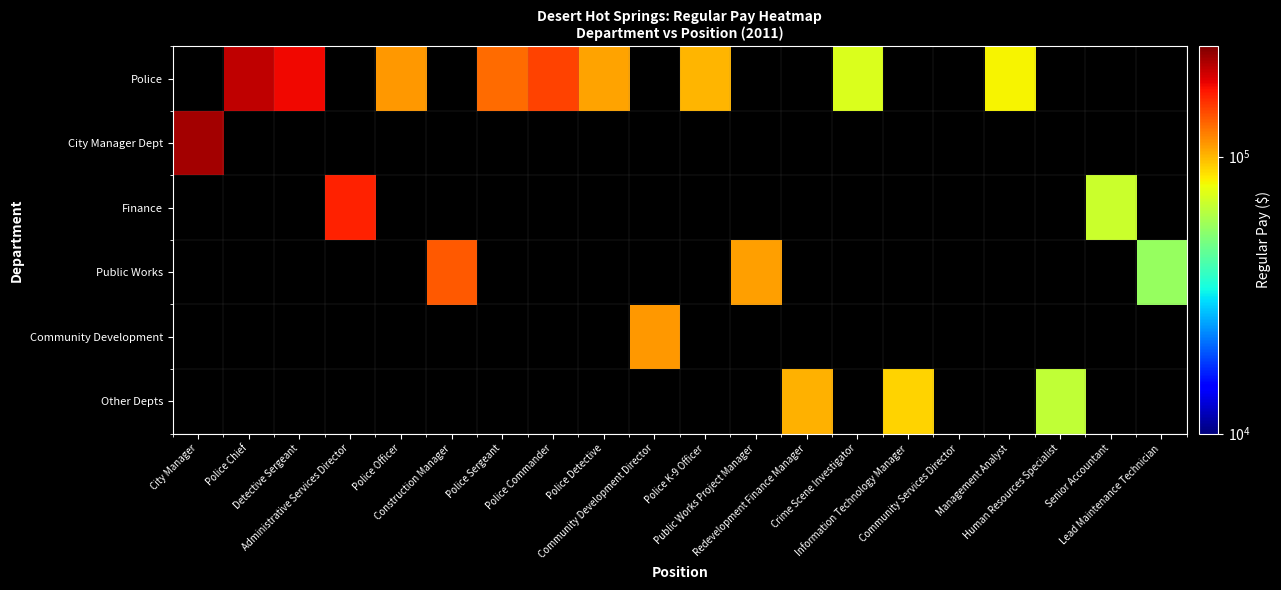

List the series in order of their peak value, lowest first.

Other Depts, Community Development, Public Works, Finance, Police, City Manager Dept